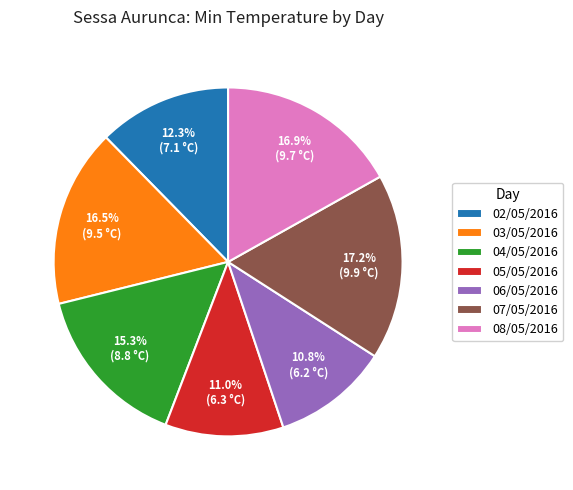

How many slices are in this pie chart?

7